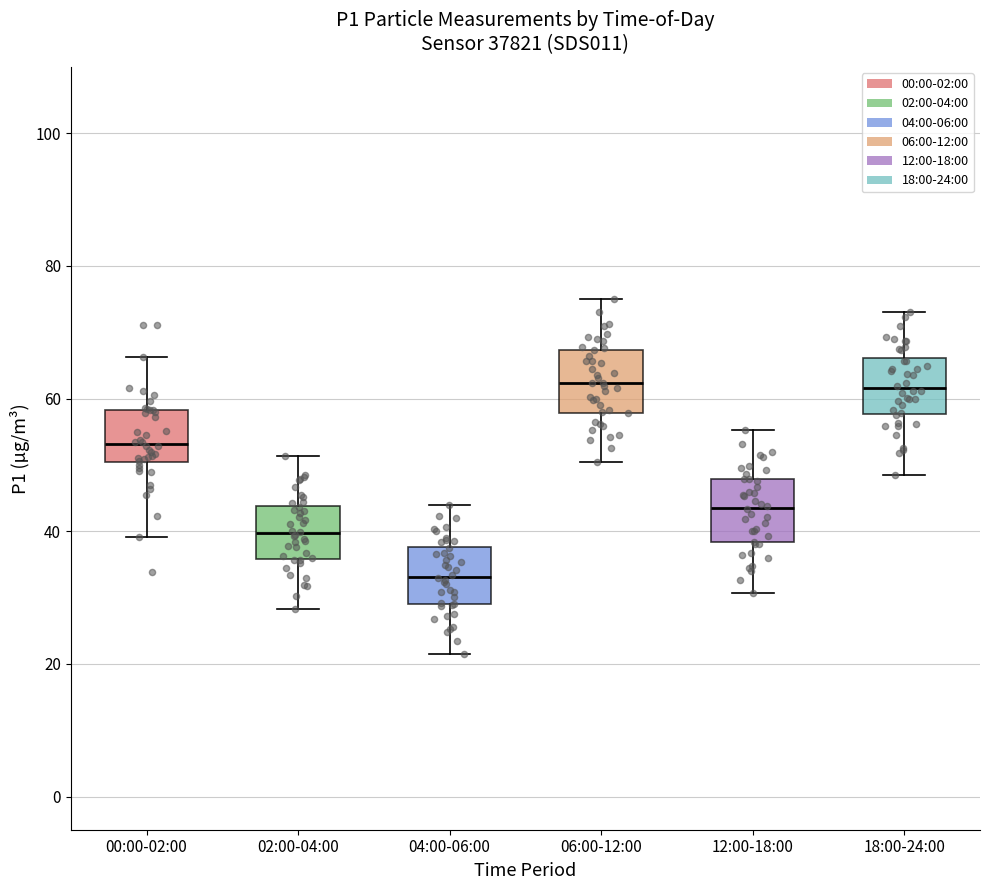

Reading left to right, transcribe this box plot: for each box, give where its median line is, the range the box spans, and where its two whiskers end, as read against the y-axis. The values are not printed on the chart, so give them approximately, as read against the axis.

00:00-02:00: median 54, box 50 to 58, whiskers 40 to 66
02:00-04:00: median 40, box 36 to 44, whiskers 28 to 52
04:00-06:00: median 34, box 30 to 38, whiskers 22 to 44
06:00-12:00: median 62, box 58 to 68, whiskers 50 to 76
12:00-18:00: median 44, box 38 to 48, whiskers 30 to 56
18:00-24:00: median 62, box 58 to 66, whiskers 48 to 74